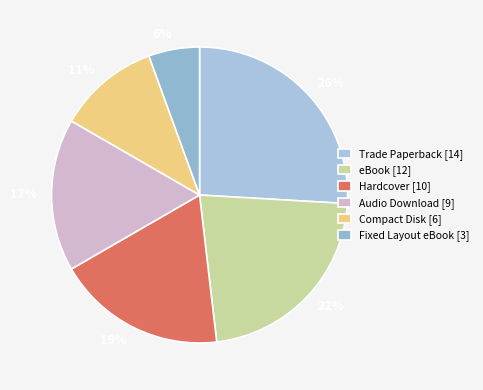

Which category has the smallest portion of the pie?

Fixed Layout eBook